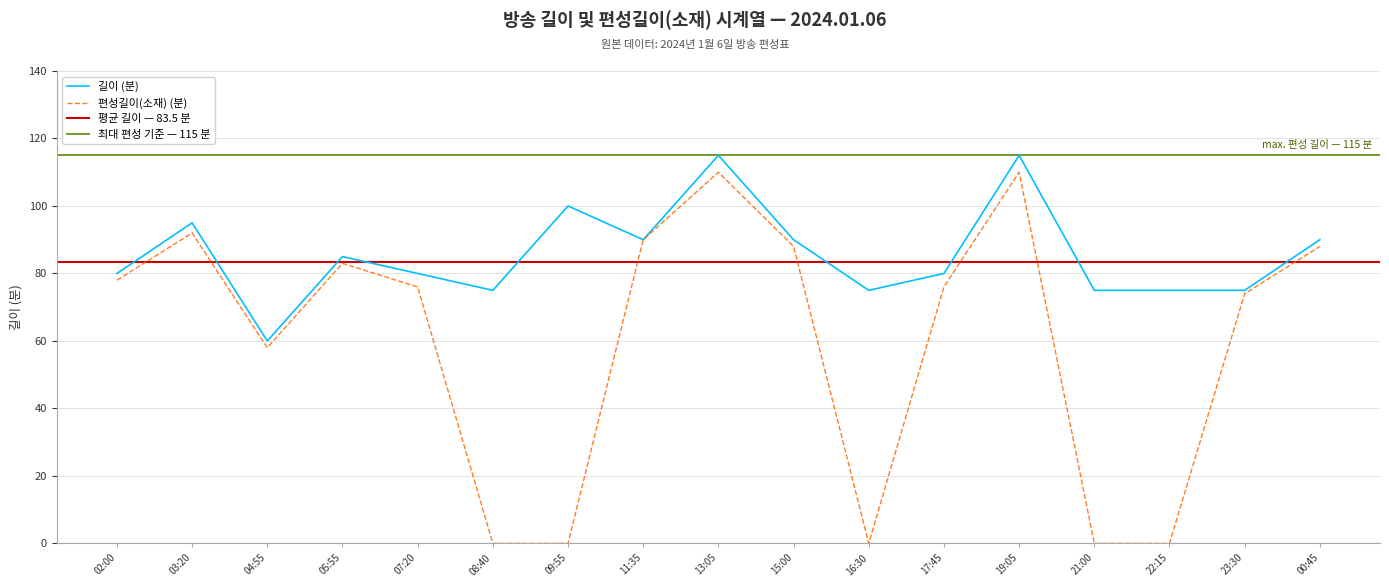

Between 11:35 and 22:15, which is larger?

11:35